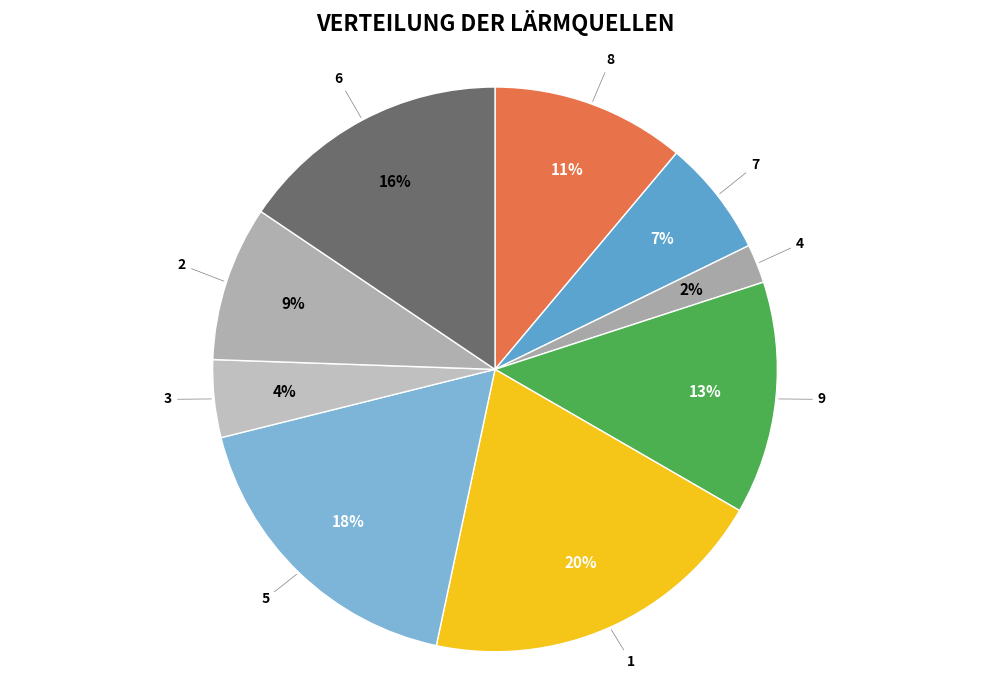

How many slices are in this pie chart?

9